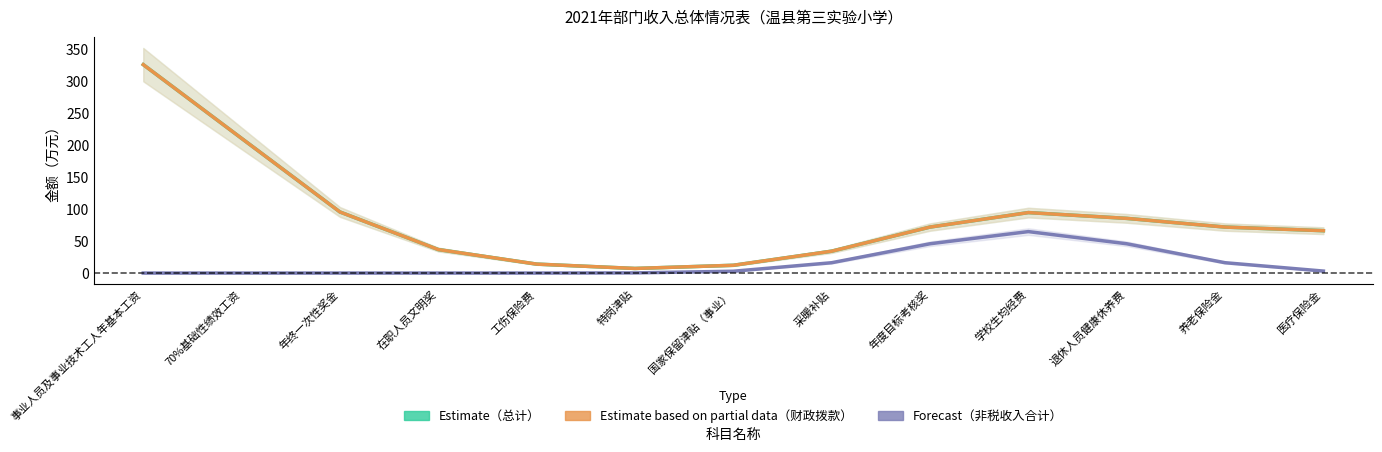

How many distinct data groups are displayed?

3